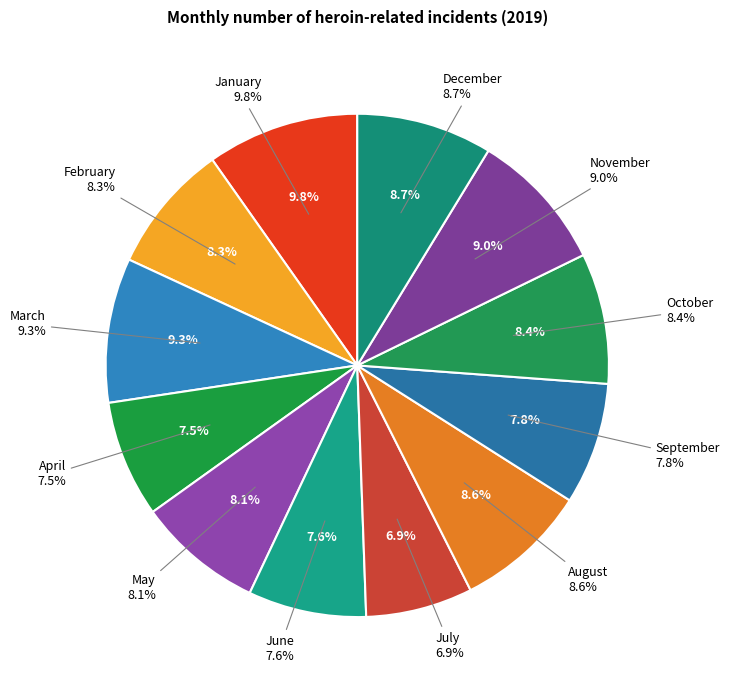

What is the smallest slice in the pie chart?

July